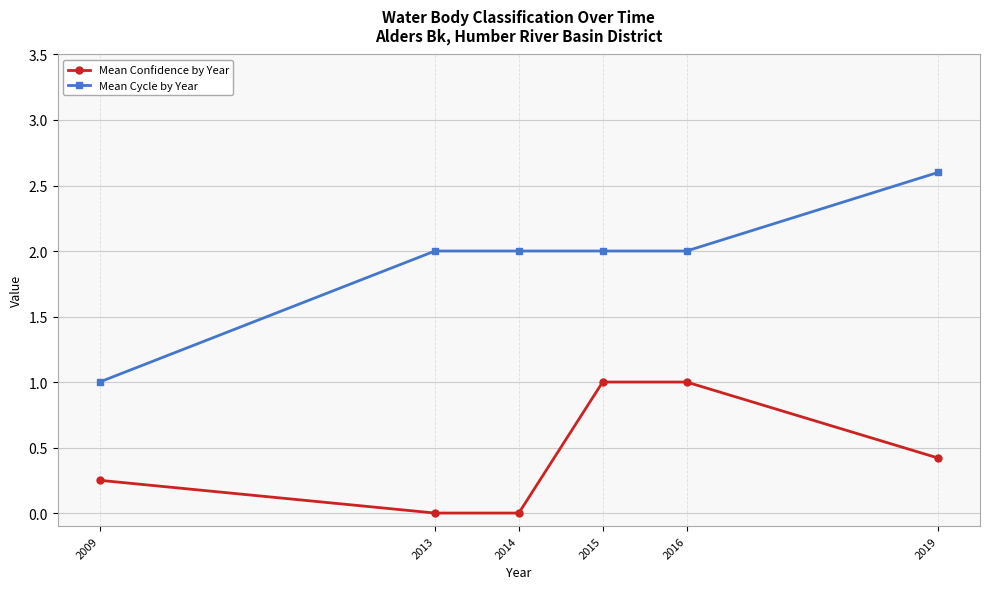

What value does the Mean Cycle by Year series have at 2009?

1.0